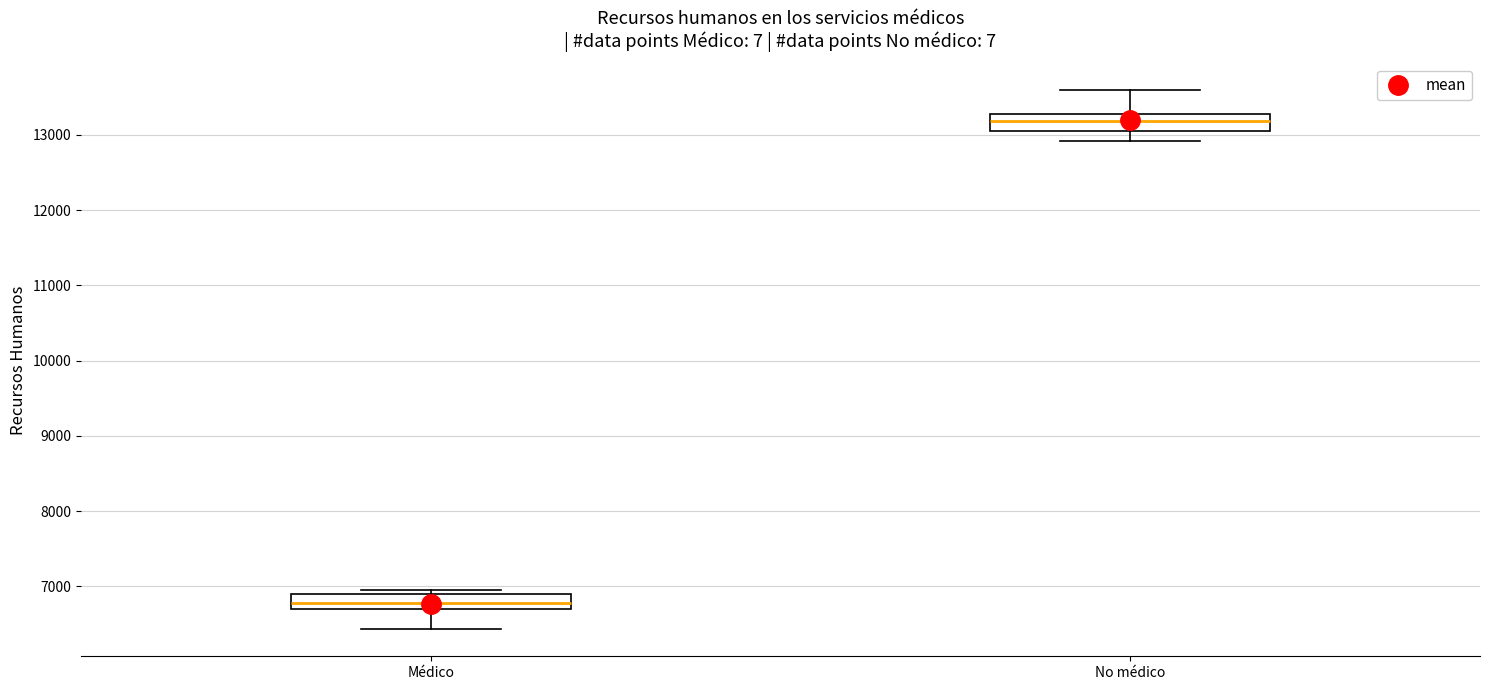

Reading left to right, transcribe this box plot: for each box, give where its median line is, the range the box spans, and where its two whiskers end, as read against the y-axis. The values are not printed on the chart, so give them approximately, as read against the axis.

Médico: median 6800, box 6700 to 6900, whiskers 6400 to 6900 (just above the box's upper edge)
No médico: median 13200, box 13100 to 13300, whiskers 12900 to 13600